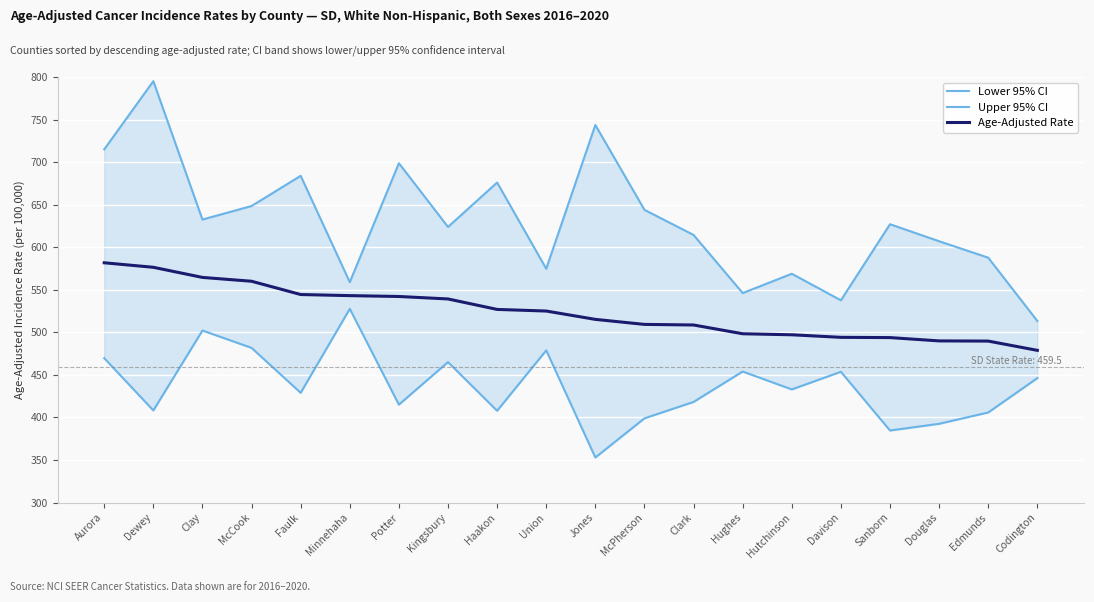

What is the label of the 12th point from the left?

McPherson